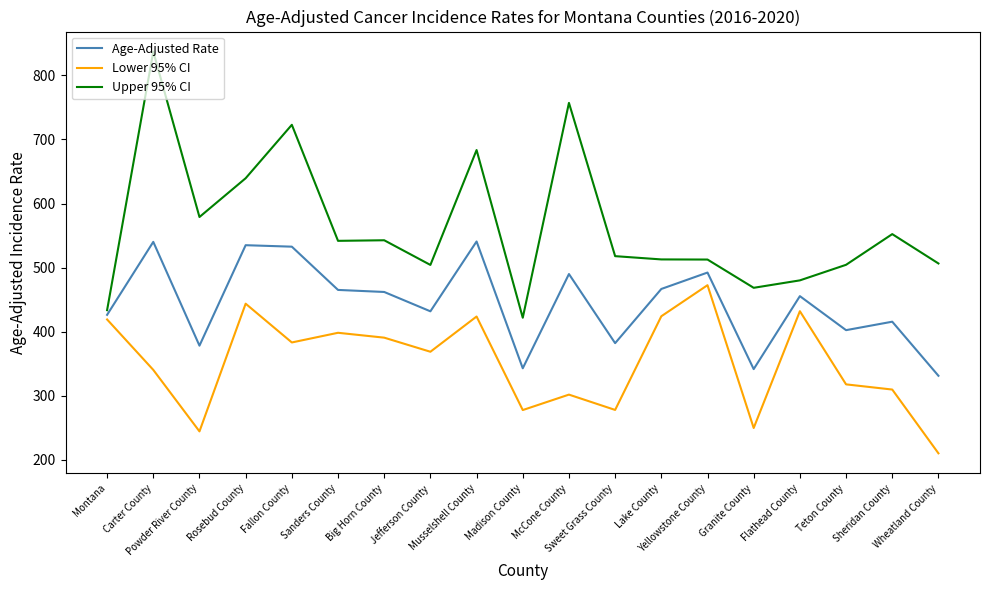

Which series has the widest spread of values?

Upper 95% CI